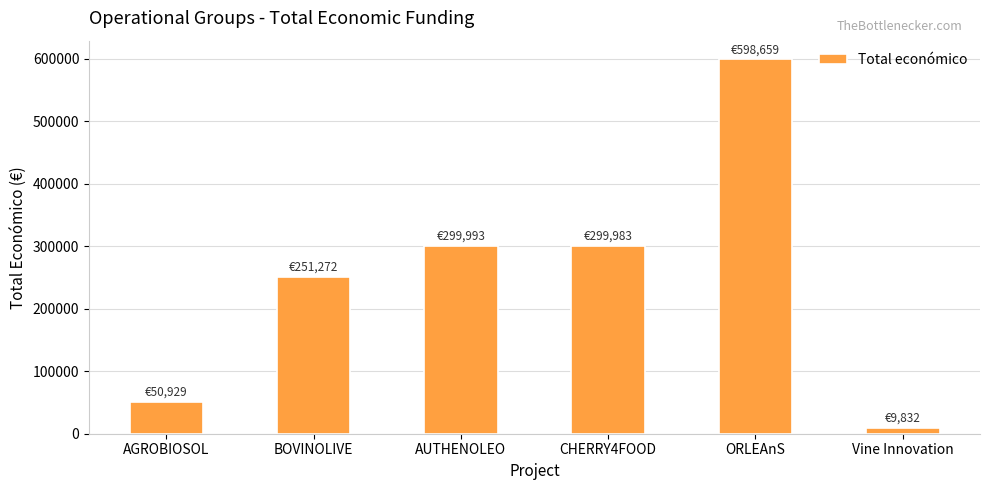

What is the average value?

251778